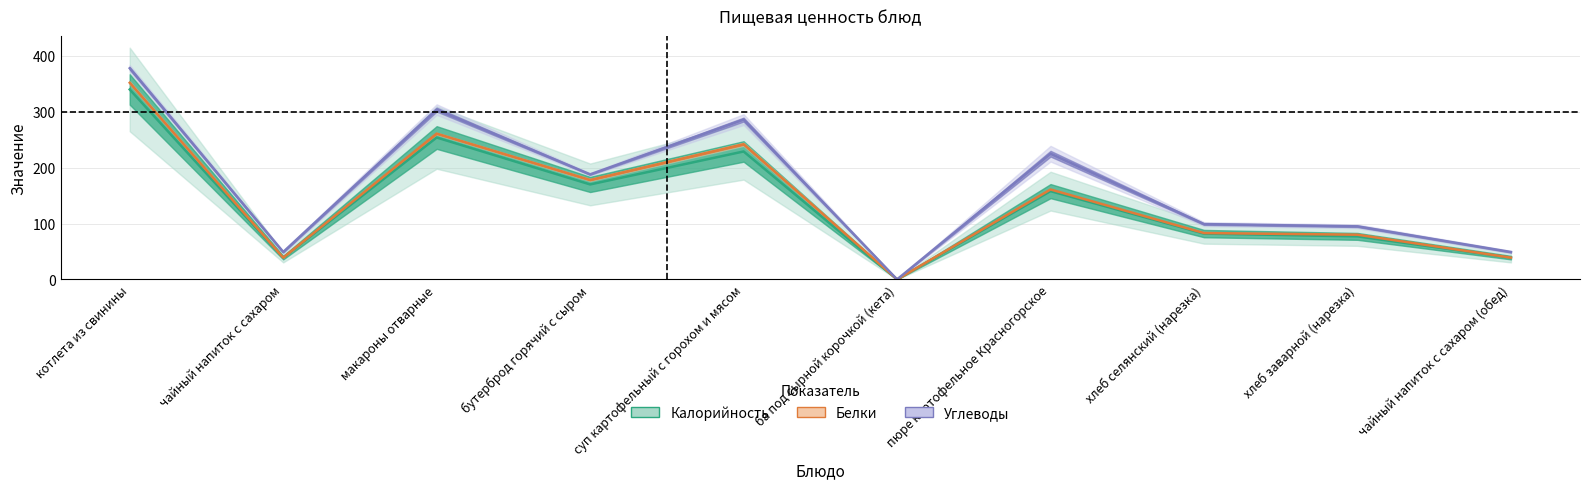

Reading left to right, transcribe all the data shown in this chart.

Калорийность: 340	39	254	170	229	0	158	82	77	39
Белки: 352	39	261	178	242	0	161	83	80	39
Углеводы: 378	49	304	188	286	0	225	99	95	49